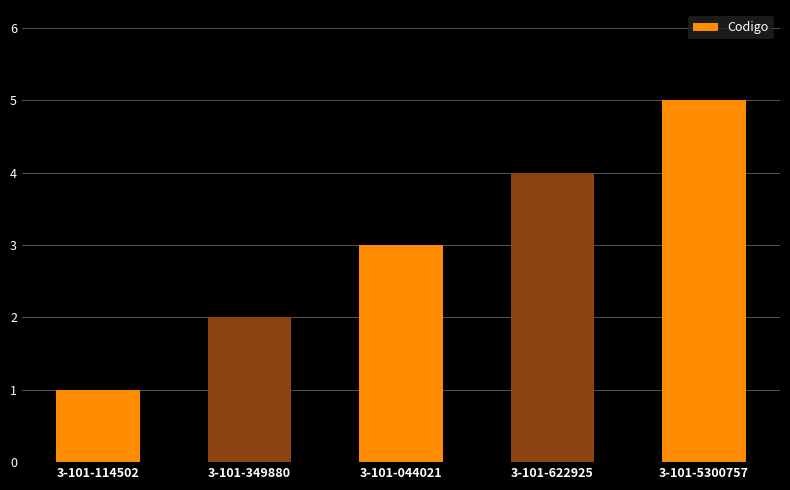

What is the sum of all values?

15